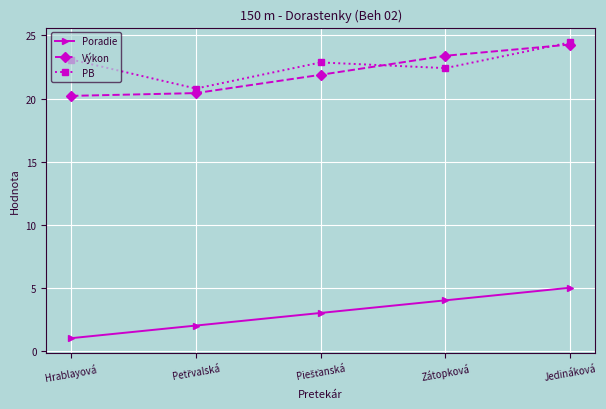

What is the minimum value for Výkon?

20.2